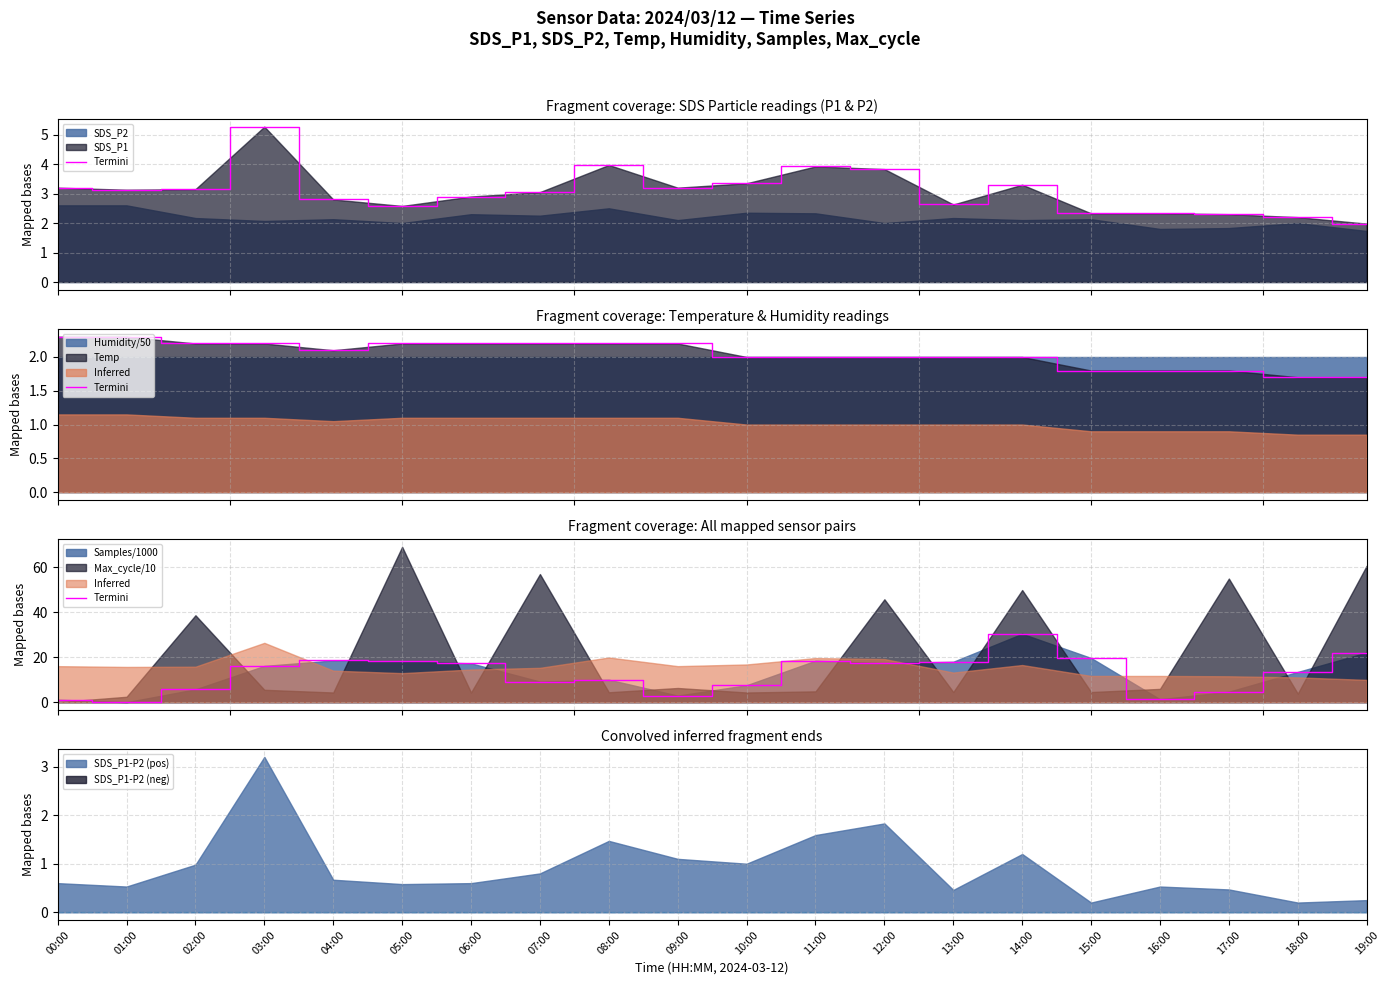

Where is the first local maximum?

04:00